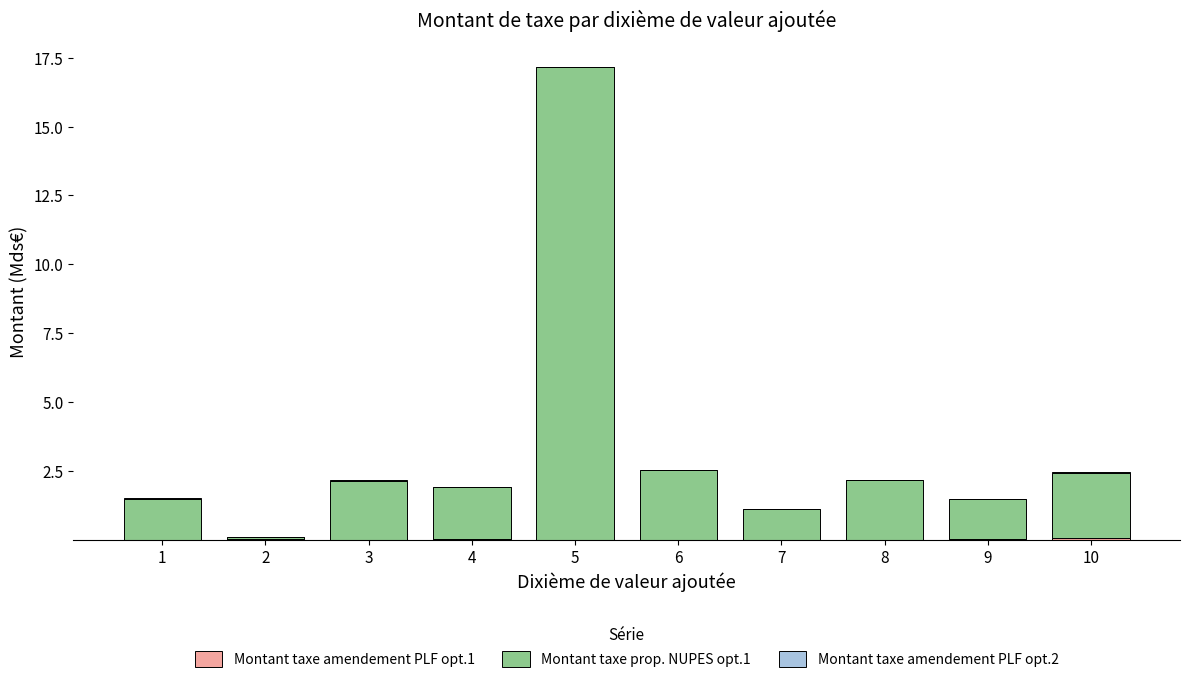

What is the total value across all series at 7?

1.1